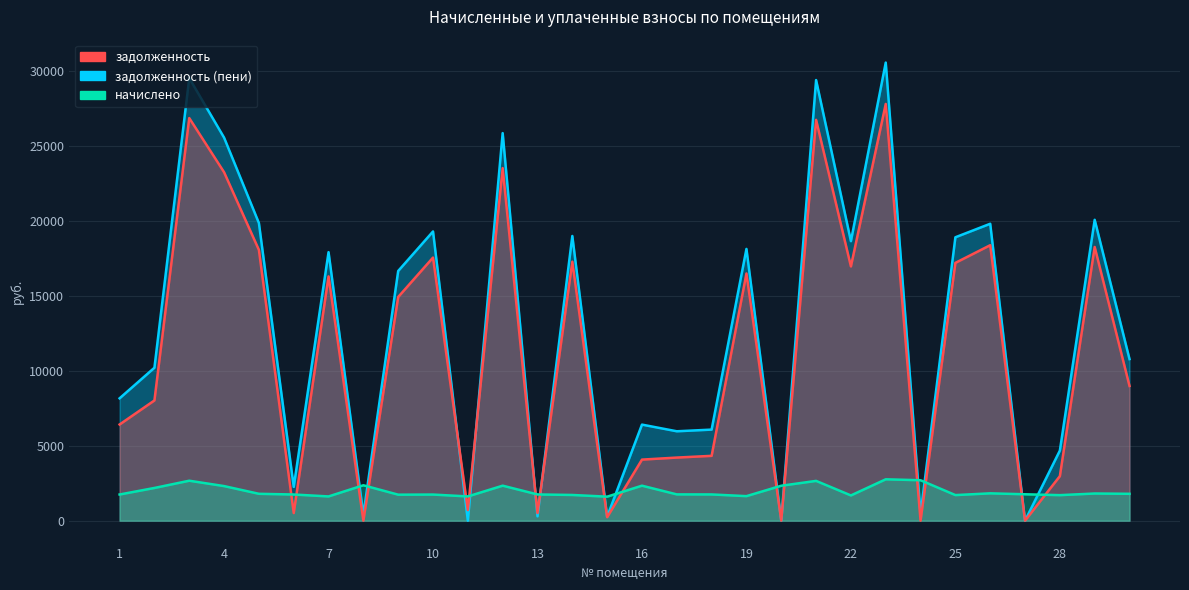

Count the number of data series in this chart.

3